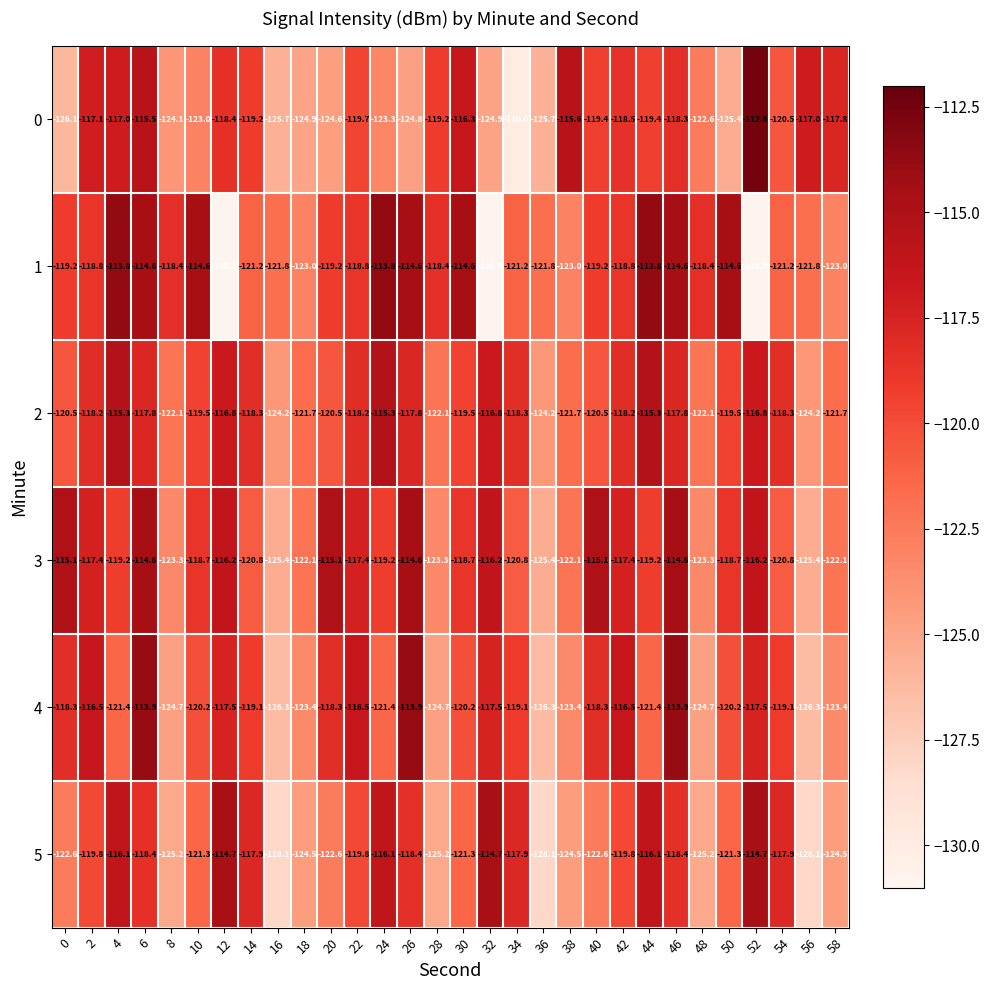

What is the total value across all series at 40?

-715.1